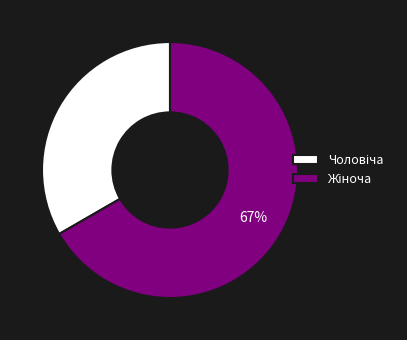

Is there a majority slice in this chart?

Yes